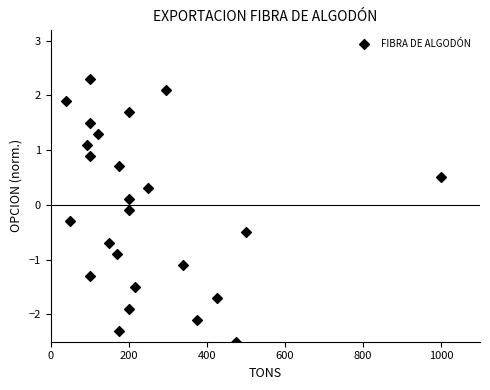

What is the range of Y values (max minus min)?

4.8